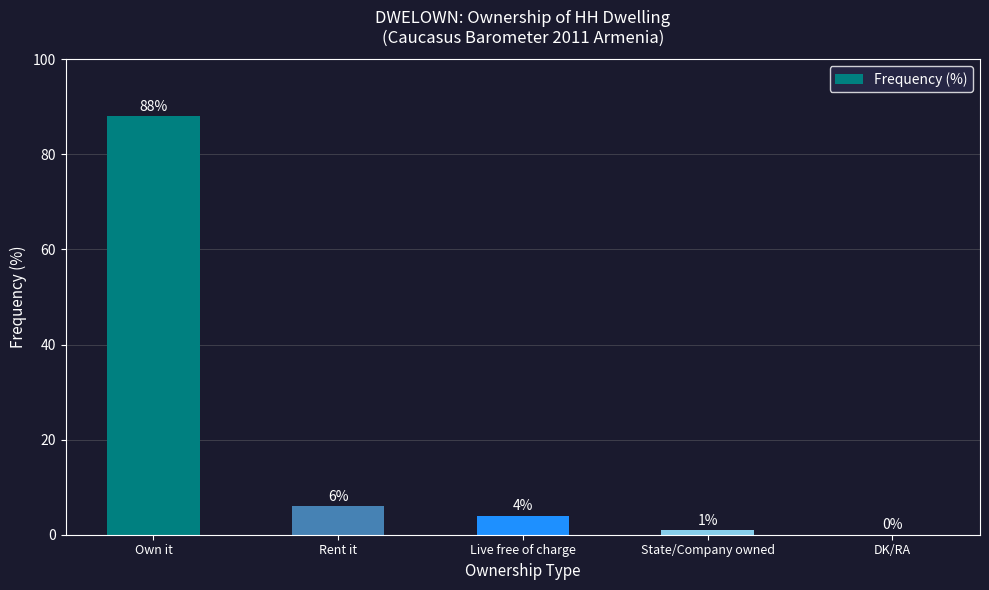

What is the sum of all values?

99